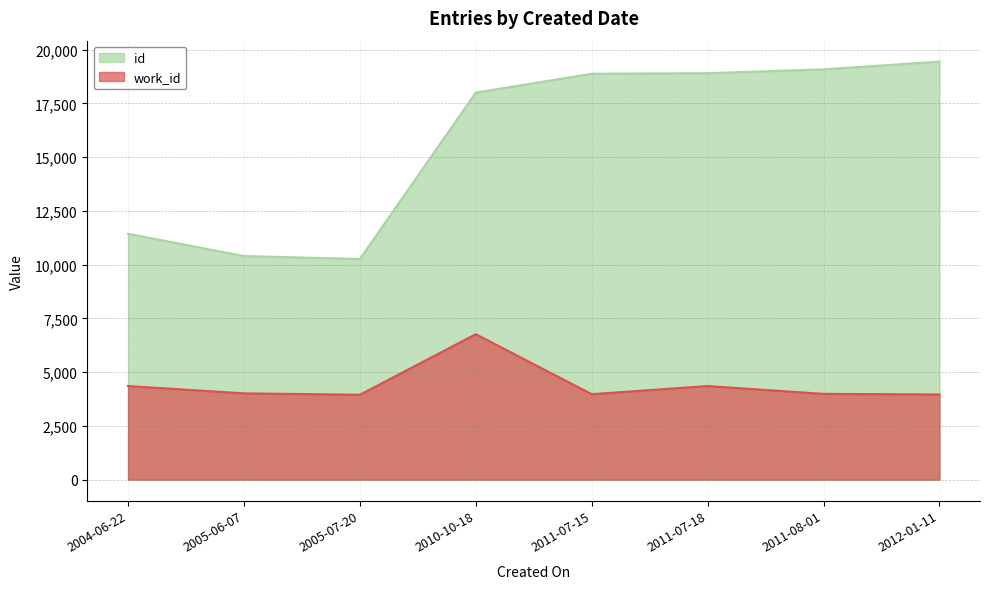

True or false: id has a value of 18904 at 2011-07-18.

True